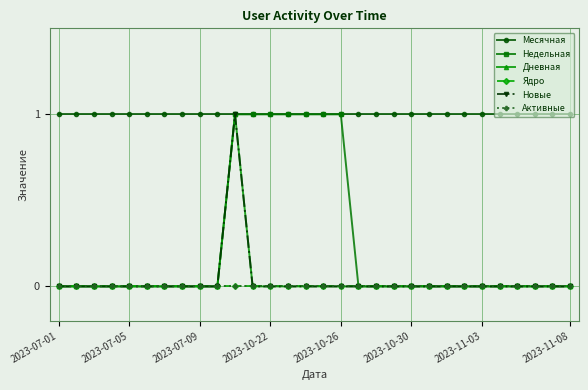

True or false: Месячная and Дневная intersect in this chart.

False